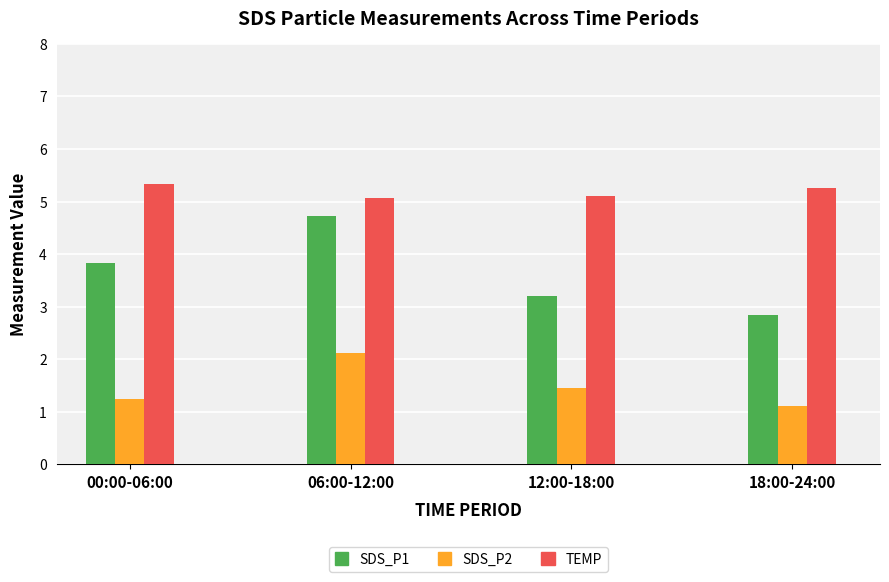

How many bars are there in total?

12